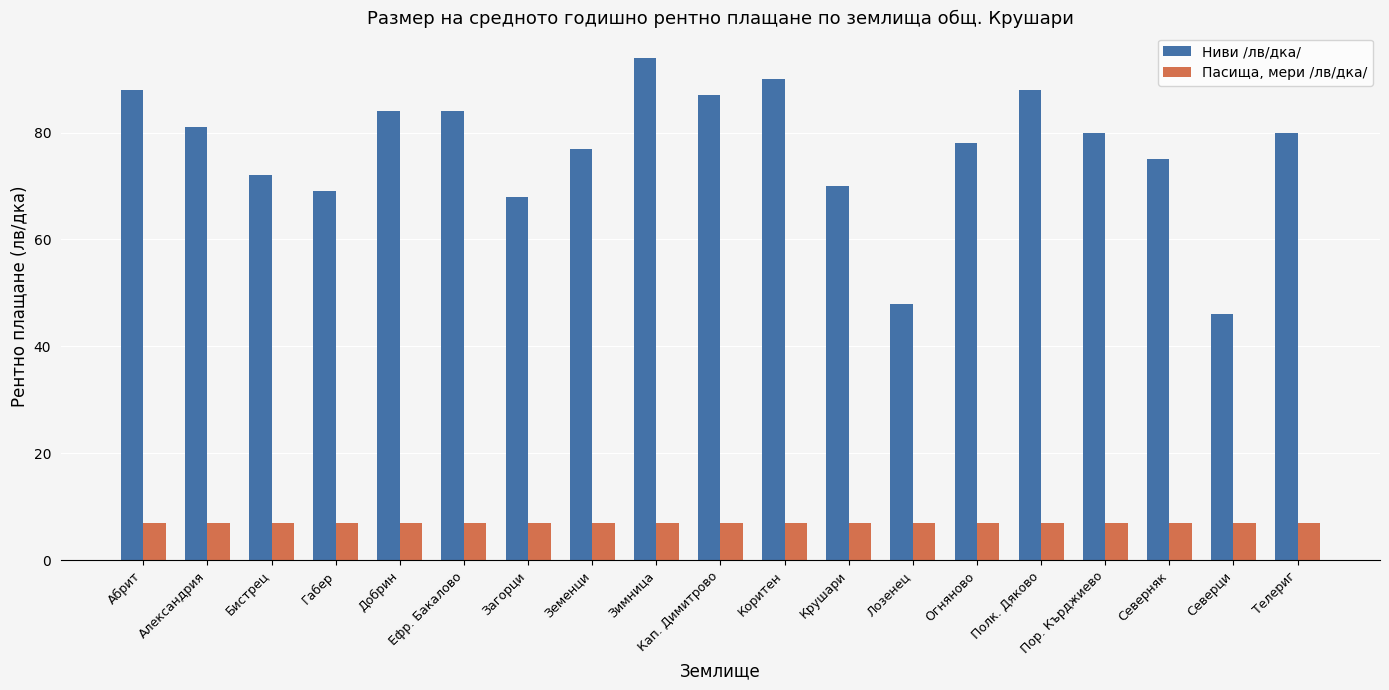

Which series has the largest range (max minus min)?

Ниви /лв/дка/